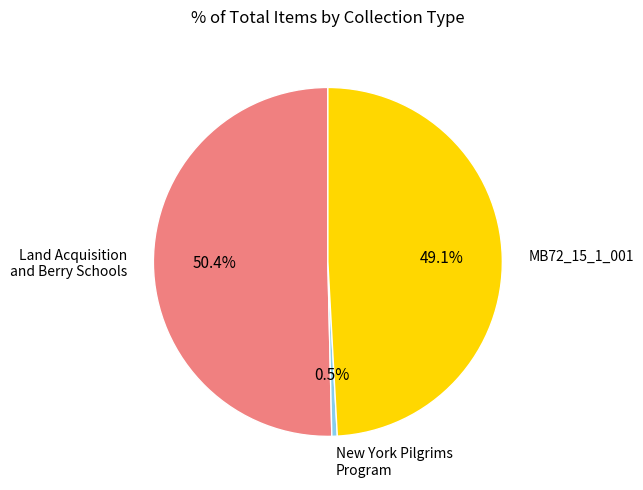

How many segments does this pie chart have?

3